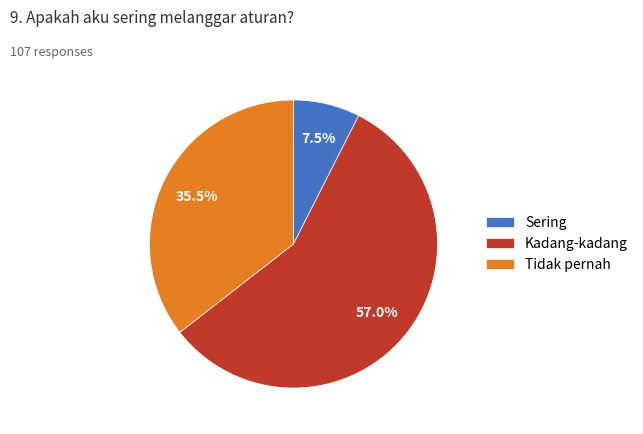

Which has a higher value, Tidak pernah or Kadang-kadang?

Kadang-kadang